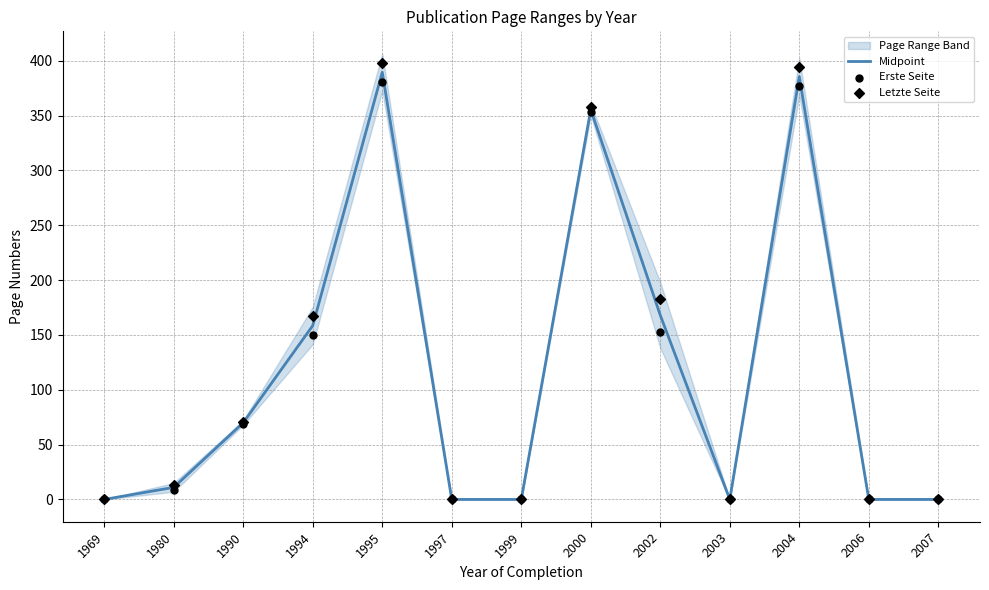

Which series has the widest spread of Y values?

Letzte Seite